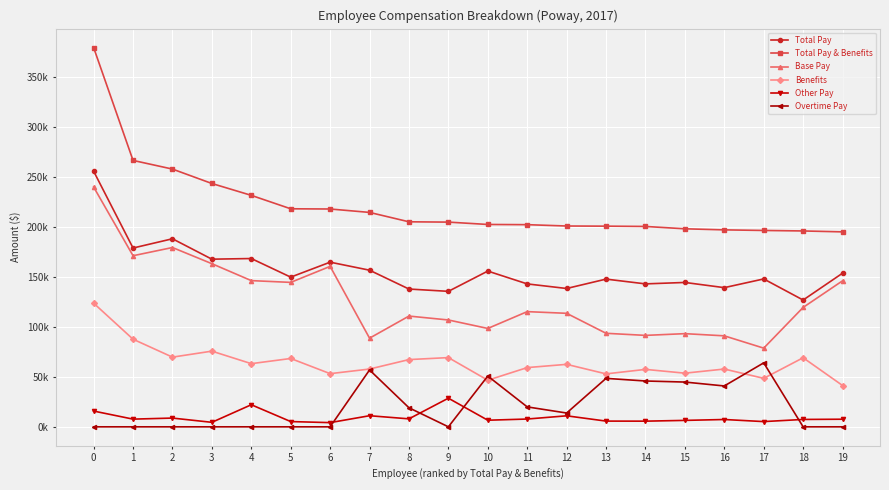

Between 12 and 2, which is larger?

2